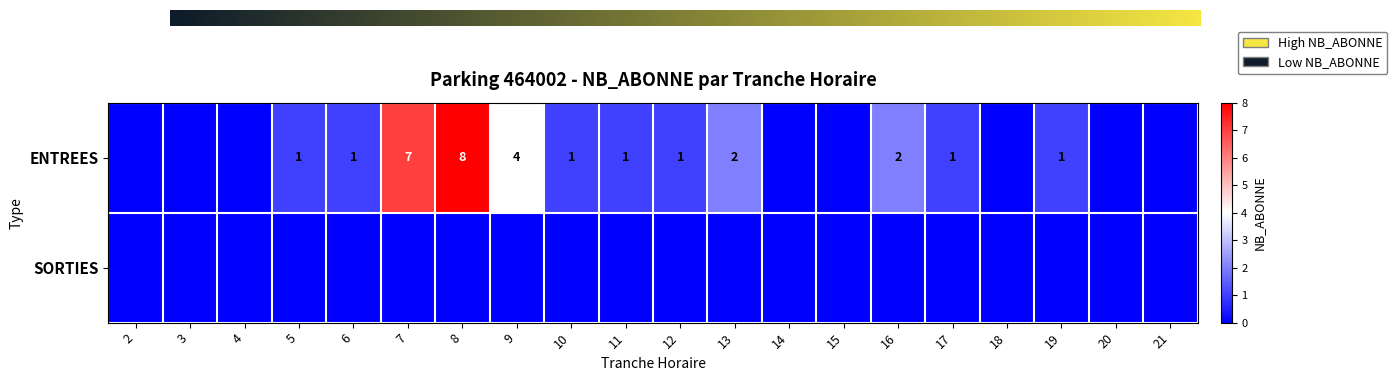

How many data points are less than 1?

8